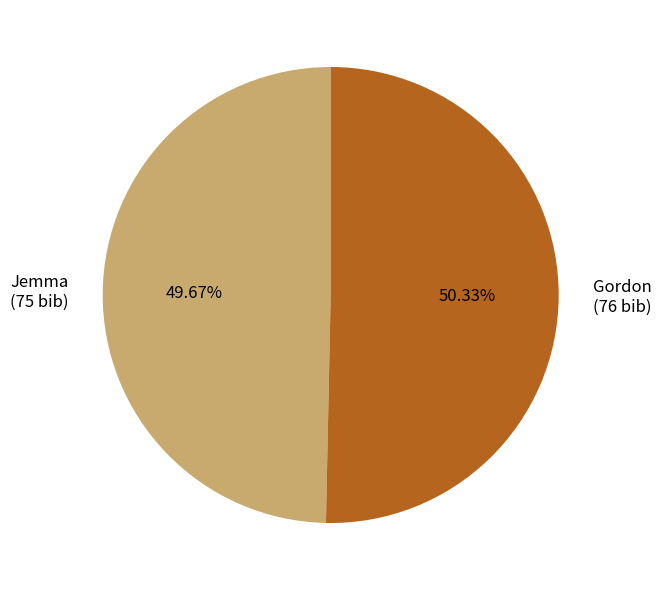

To the nearest percent, what portion does Gordon represent?

50%